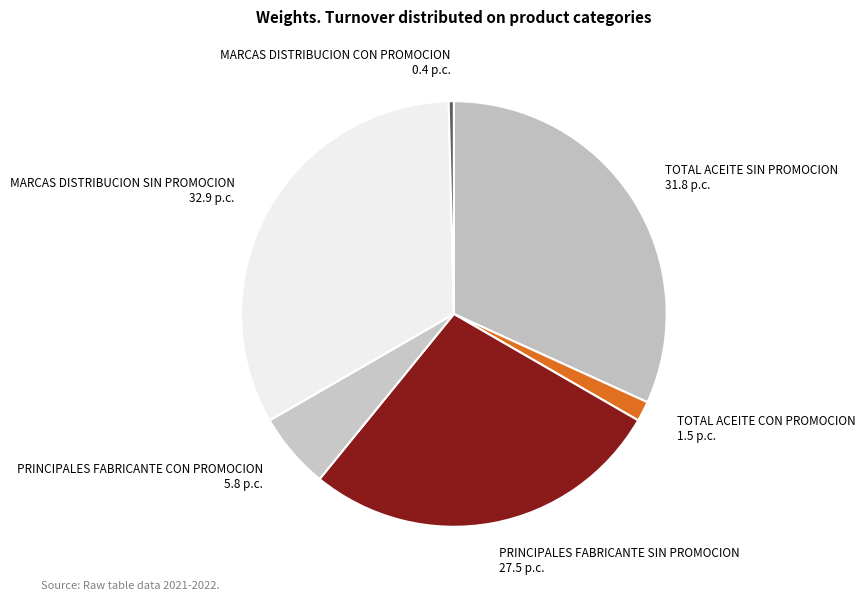

Which has a higher value, PRINCIPALES FABRICANTE CON PROMOCION or PRINCIPALES FABRICANTE SIN PROMOCION?

PRINCIPALES FABRICANTE SIN PROMOCION